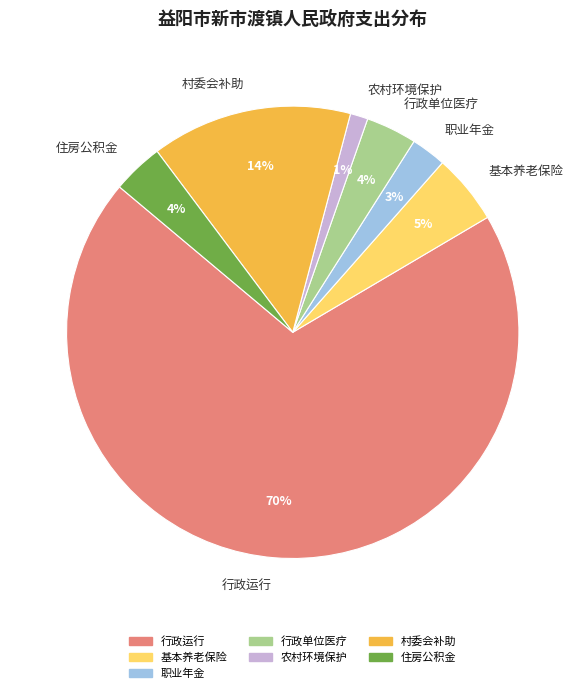

Does 行政运行 represent more than half of the total?

Yes